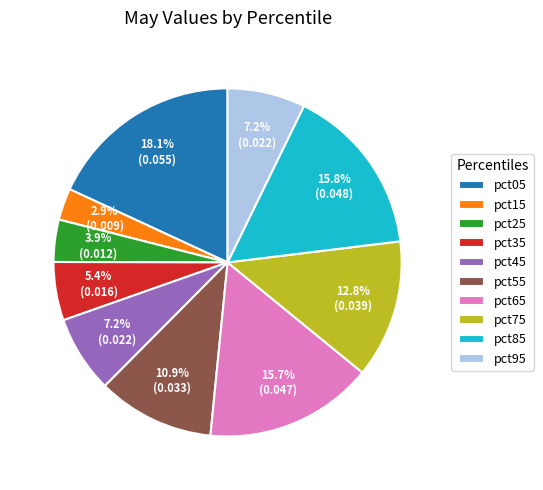

True or false: pct35 accounts for 1% of the total.

False